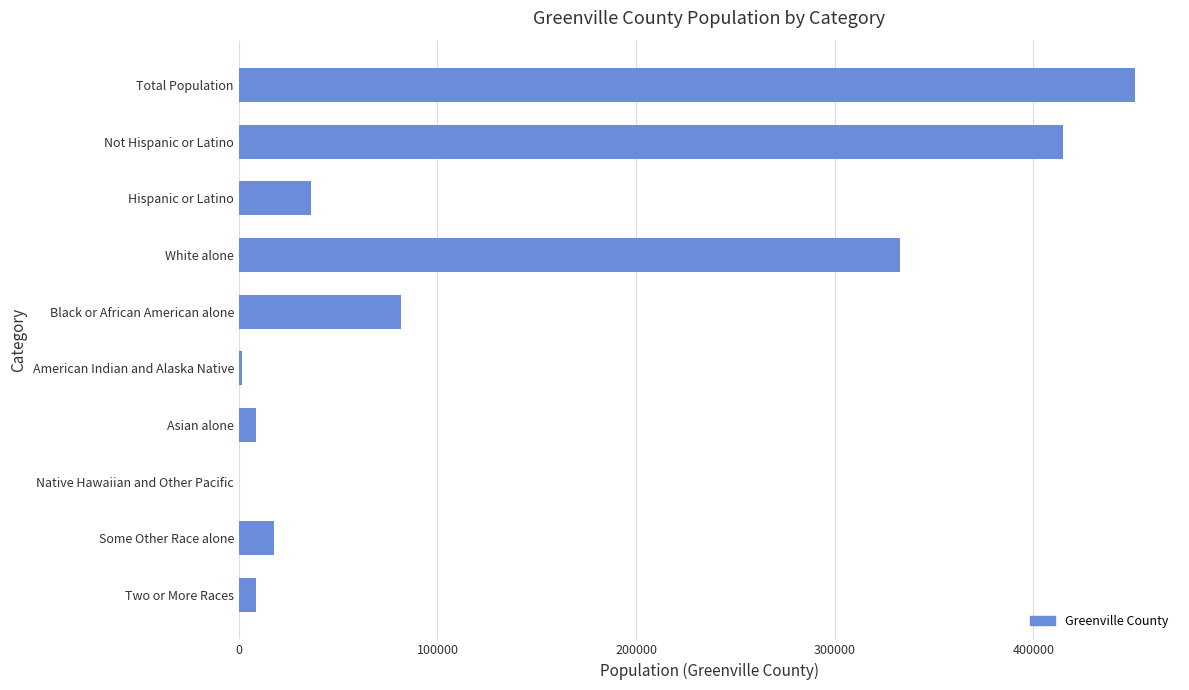

What is the sum of the values at Total Population and Hispanic or Latino?

487720